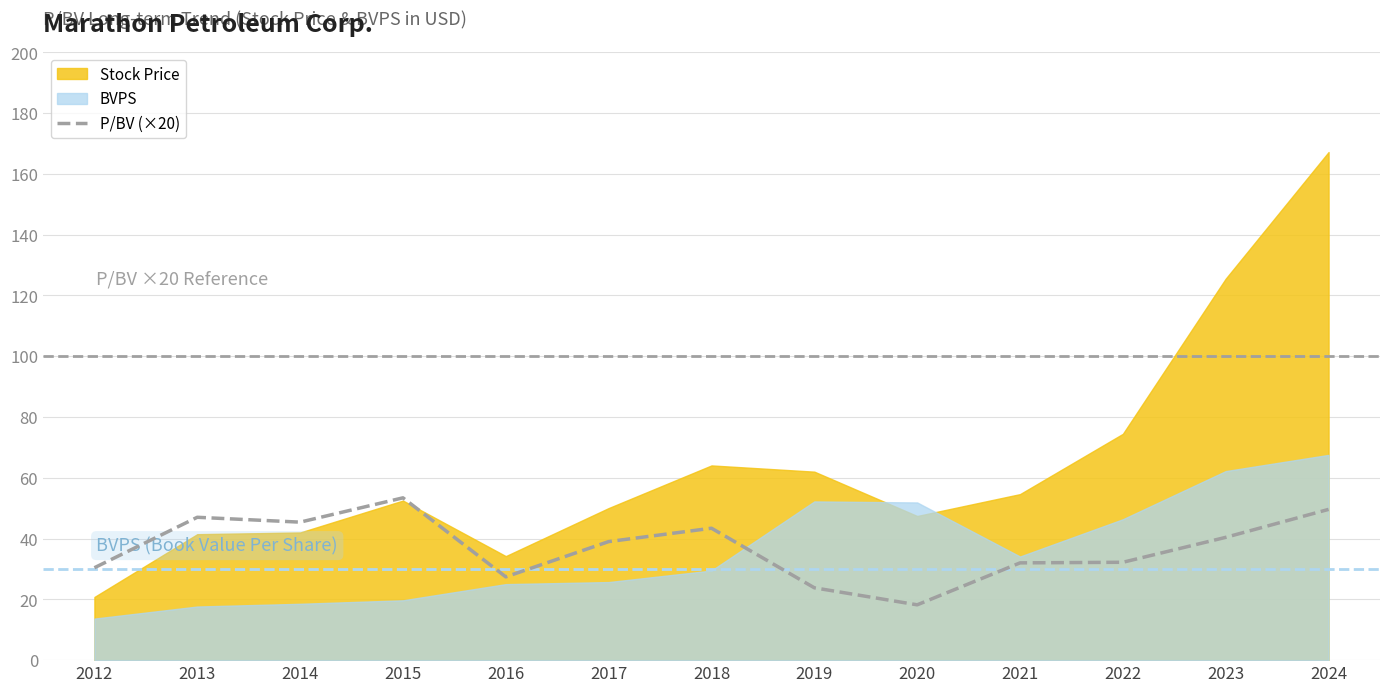

Is it true that the value at 2018 is 70.0?

False